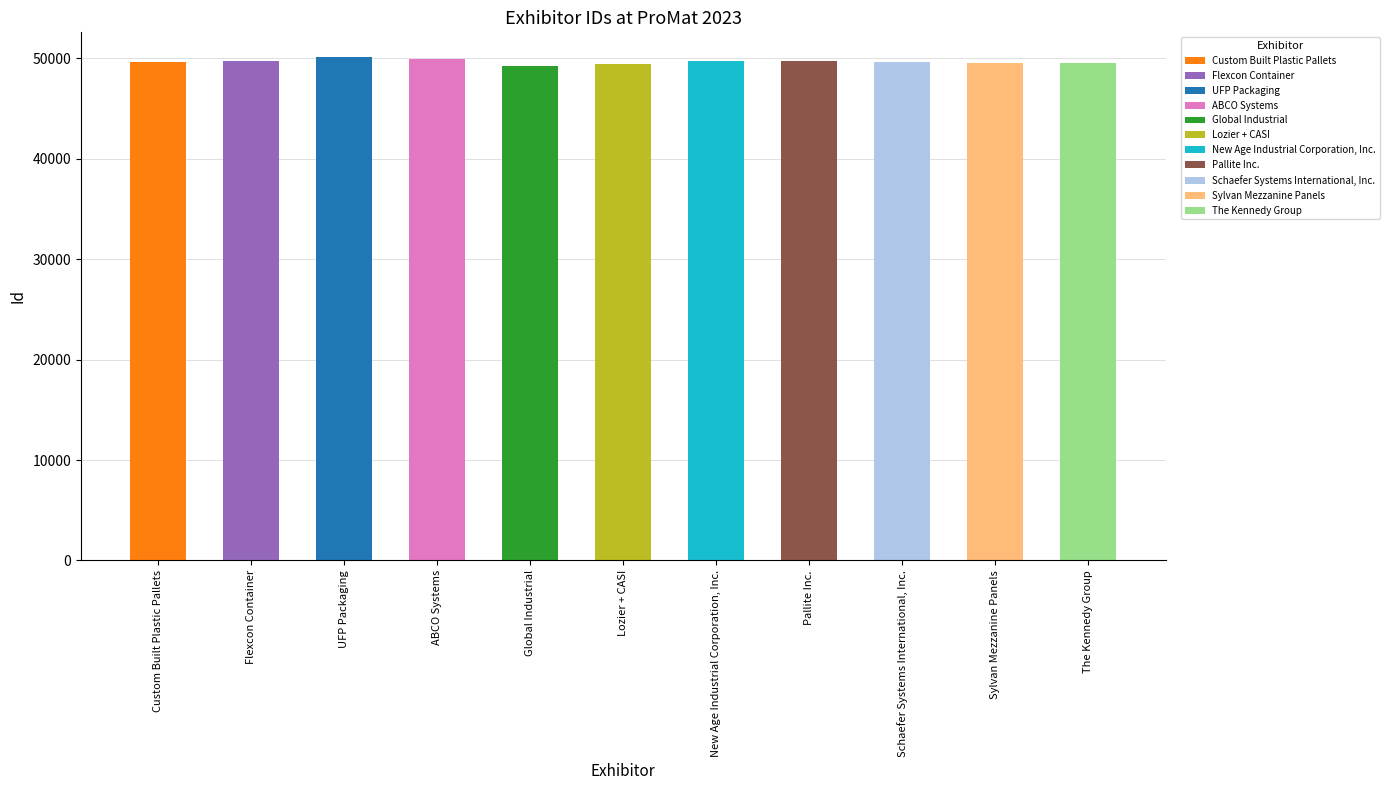

How many bars are there in total?

11